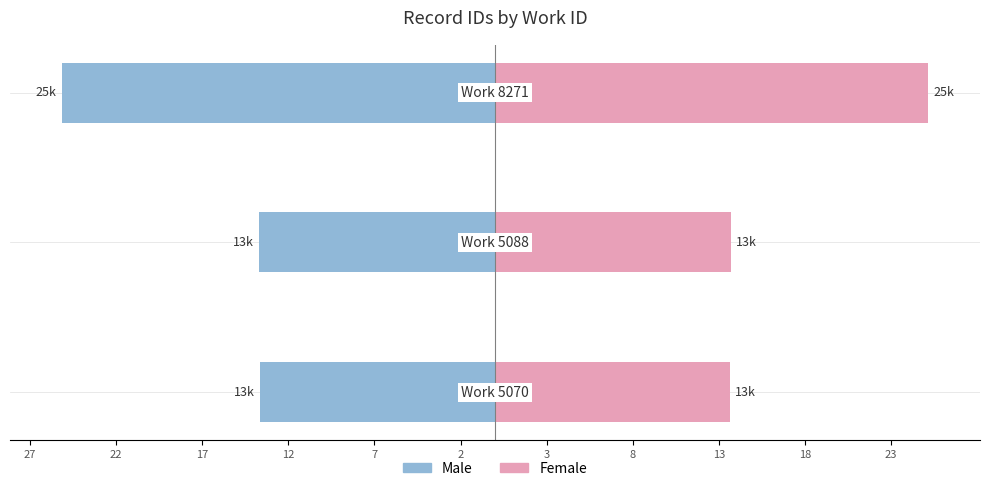

What is the value of the Male (ID/1000) bar at the 3rd from the left?

-25.2